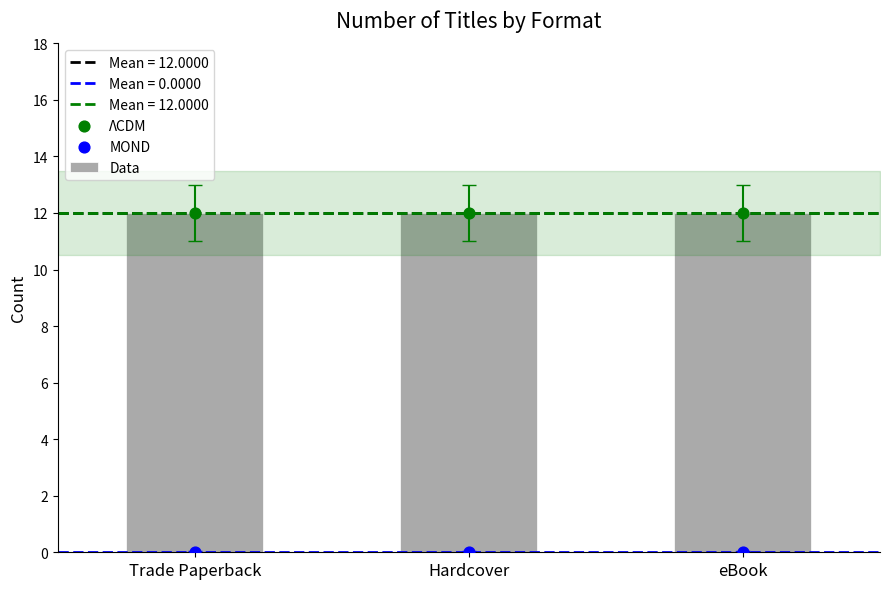

What are all the series names shown in the legend?

Data, ΛCDM, MOND